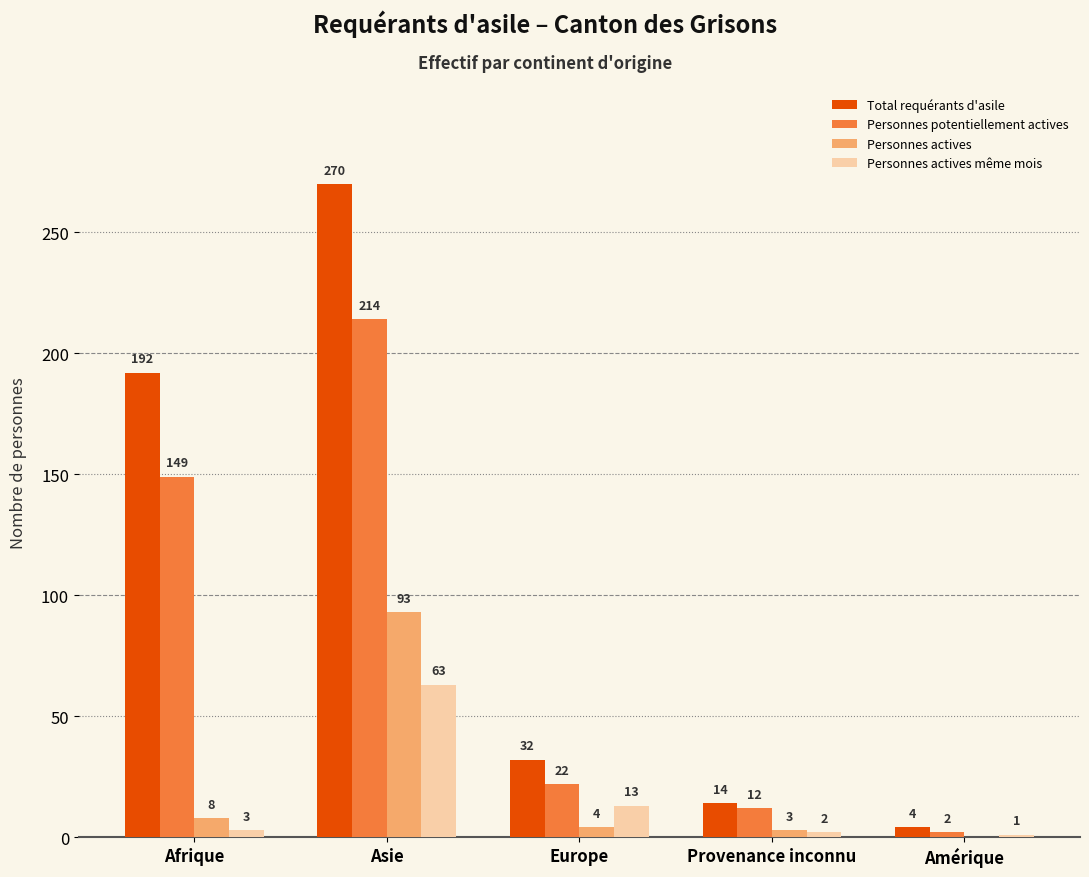

Reading left to right, what are all the values shown in this chart?

Total requérants d'asile: 192	270	32	14	4
Personnes potentiellement actives: 149	214	22	12	2
Personnes actives: 8	93	4	3	0
Personnes actives même mois: 3	63	13	2	1